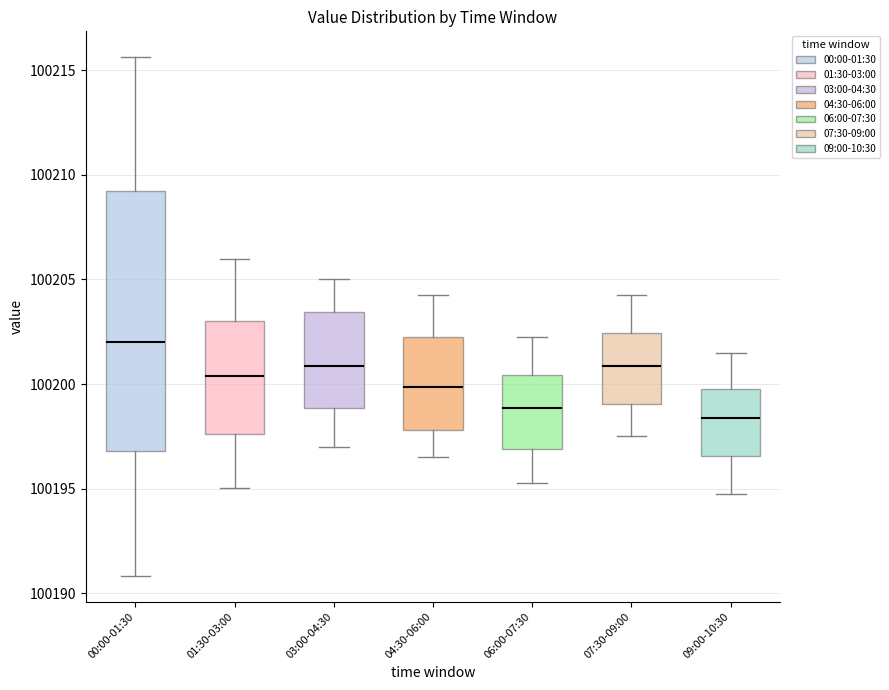

Reading left to right, transcribe this box plot: for each box, give where its median line is, the range the box spans, and where its two whiskers end, as read against the y-axis. The values are not printed on the chart, so give them approximately, as read against the axis.

00:00-01:30: median 100202.0, box 100197.0 to 100209.0, whiskers 100191.0 to 100215.5
01:30-03:00: median 100200.5, box 100197.5 to 100203.0, whiskers 100195.0 to 100206.0
03:00-04:30: median 100201.0, box 100199.0 to 100203.5, whiskers 100197.0 to 100205.0
04:30-06:00: median 100200.0, box 100198.0 to 100202.5, whiskers 100196.5 to 100204.5
06:00-07:30: median 100199.0, box 100197.0 to 100200.5, whiskers 100195.5 to 100202.5
07:30-09:00: median 100201.0, box 100199.0 to 100202.5, whiskers 100197.5 to 100204.5
09:00-10:30: median 100198.5, box 100196.5 to 100200.0, whiskers 100195.0 to 100201.5